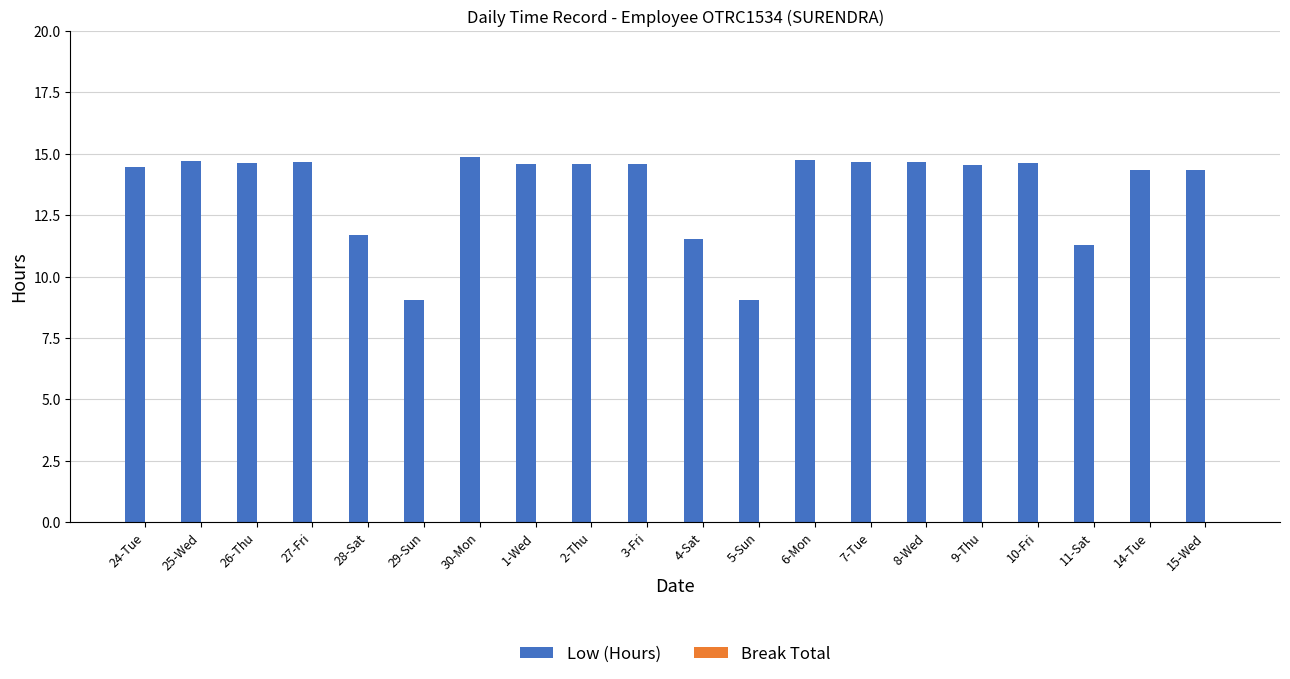

Where does the data first go above 14?

24-Tue